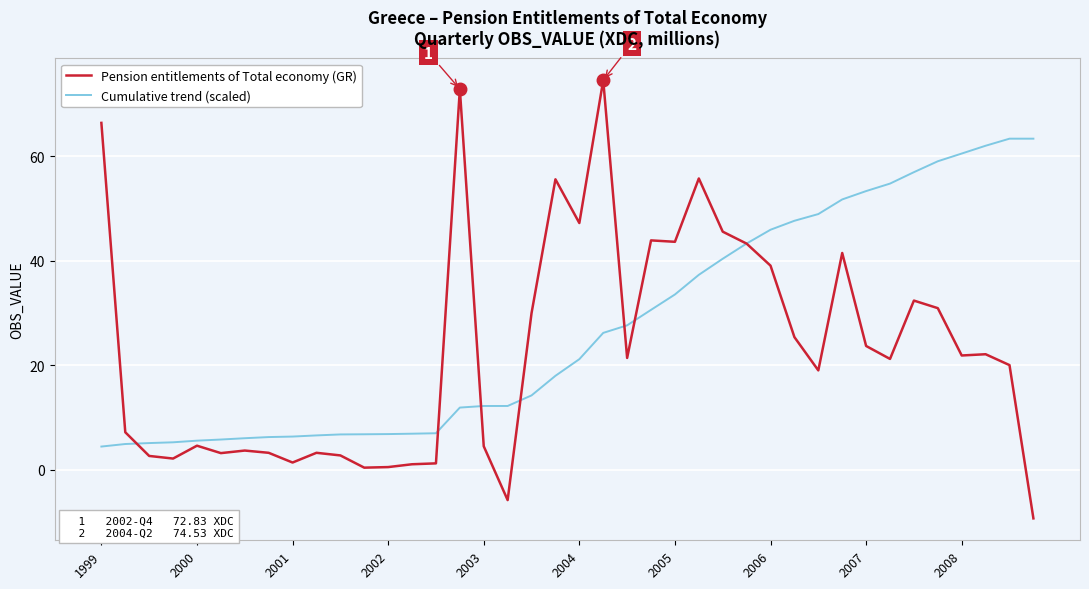

What is the difference between the maximum and second lowest values in the Pension entitlements of Total economy (GR) series?

80.3